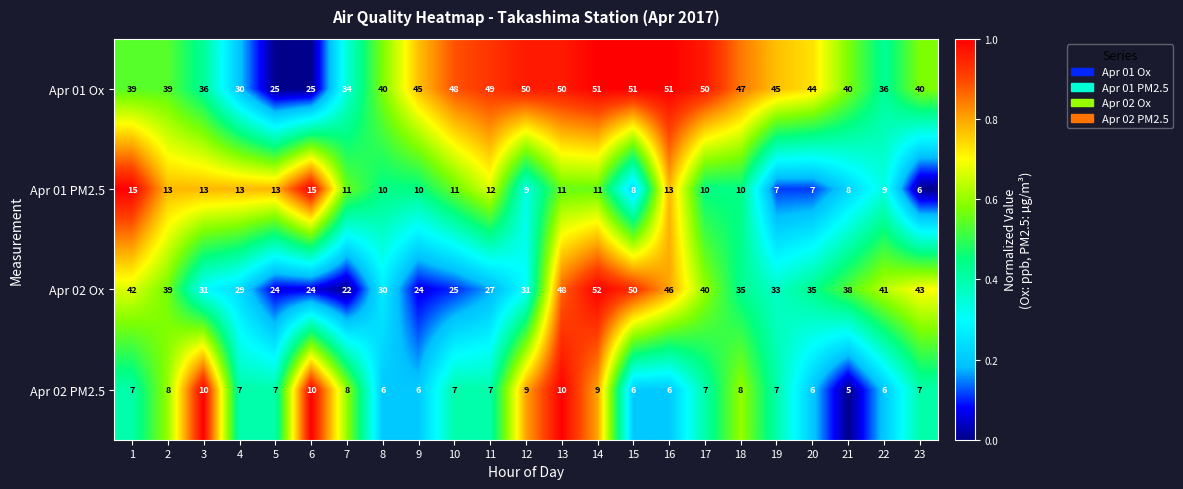

True or false: Apr 01 Ox has a value of 28 at 9.

False